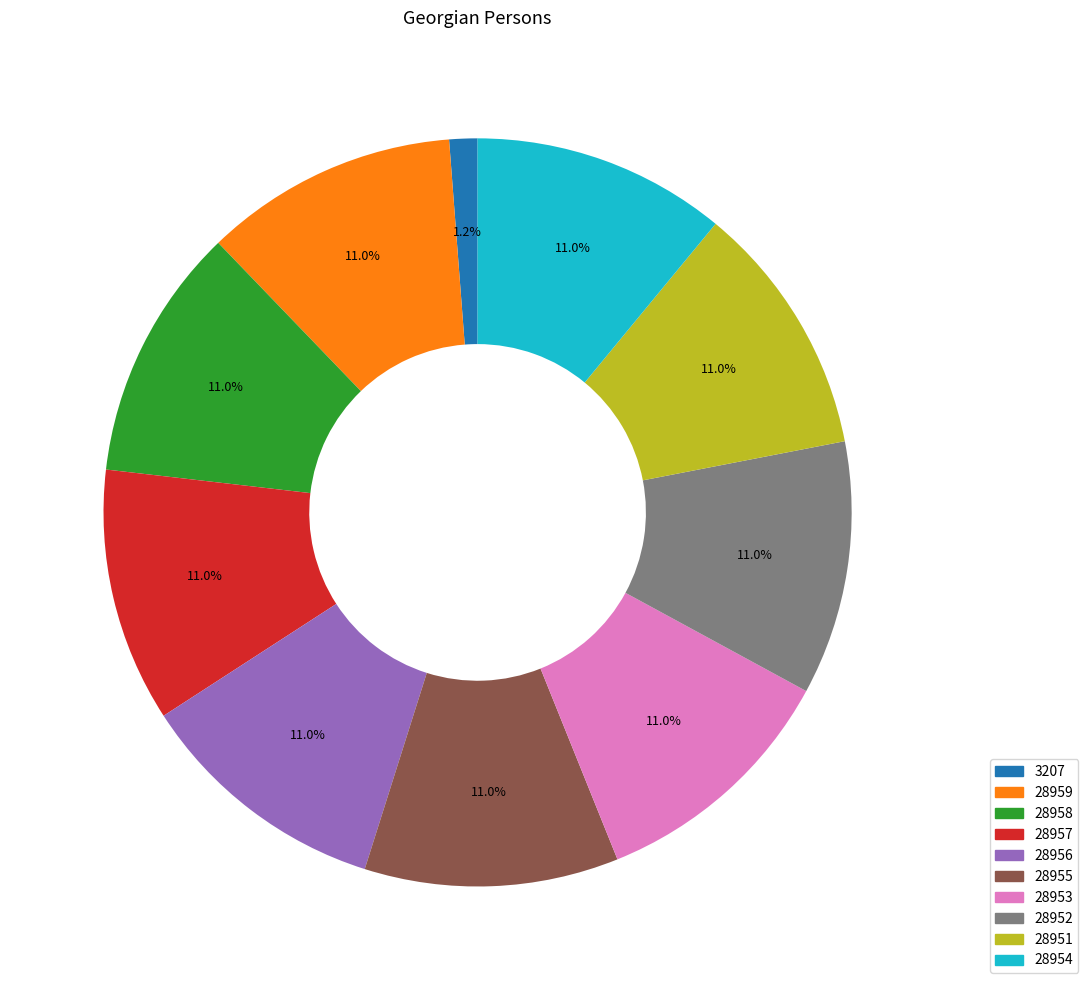

How many segments does this pie chart have?

10